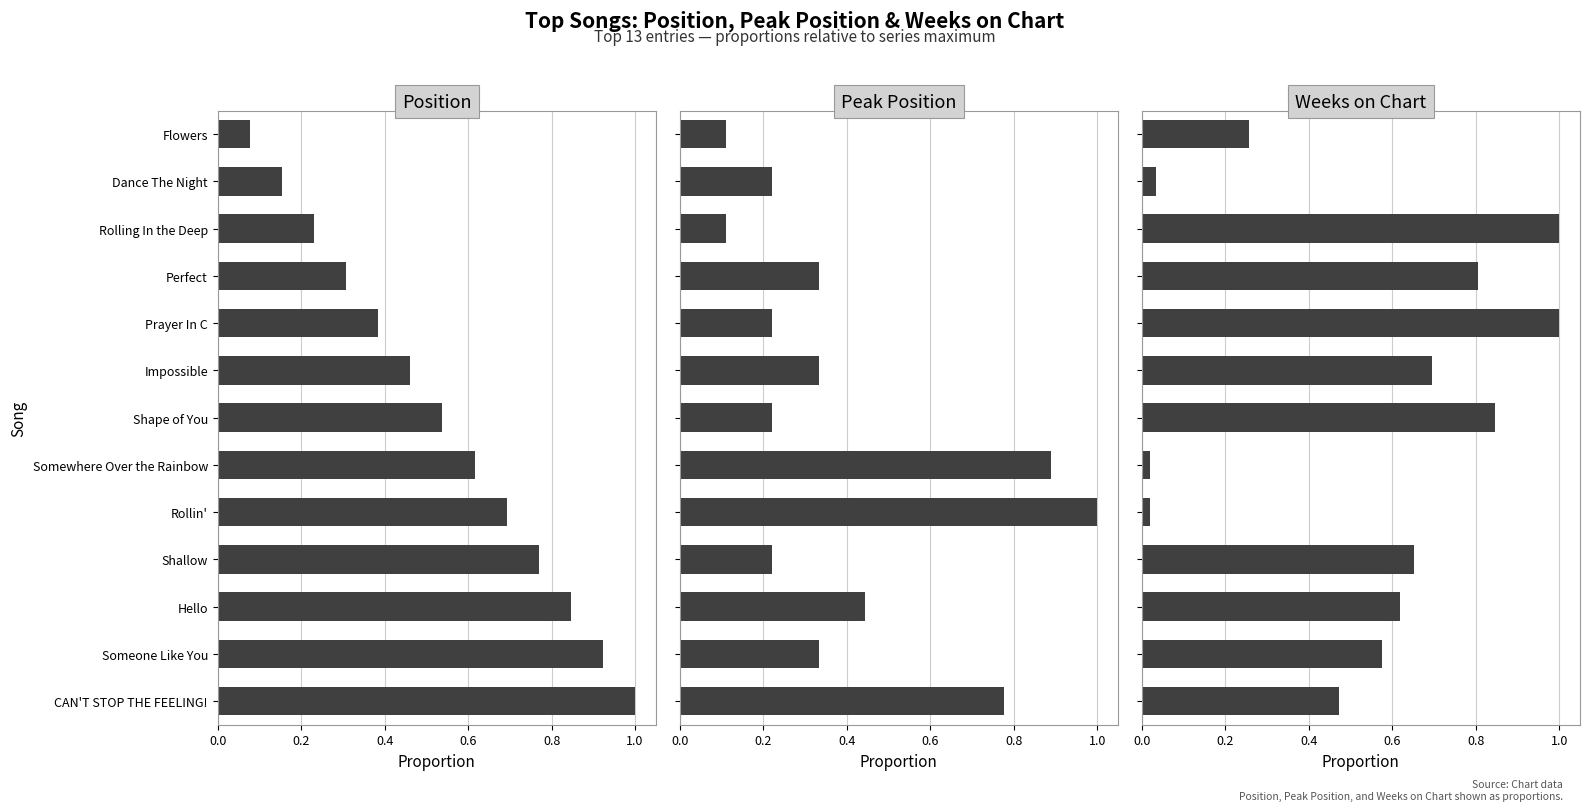

Which series has the largest total across all categories?

Position